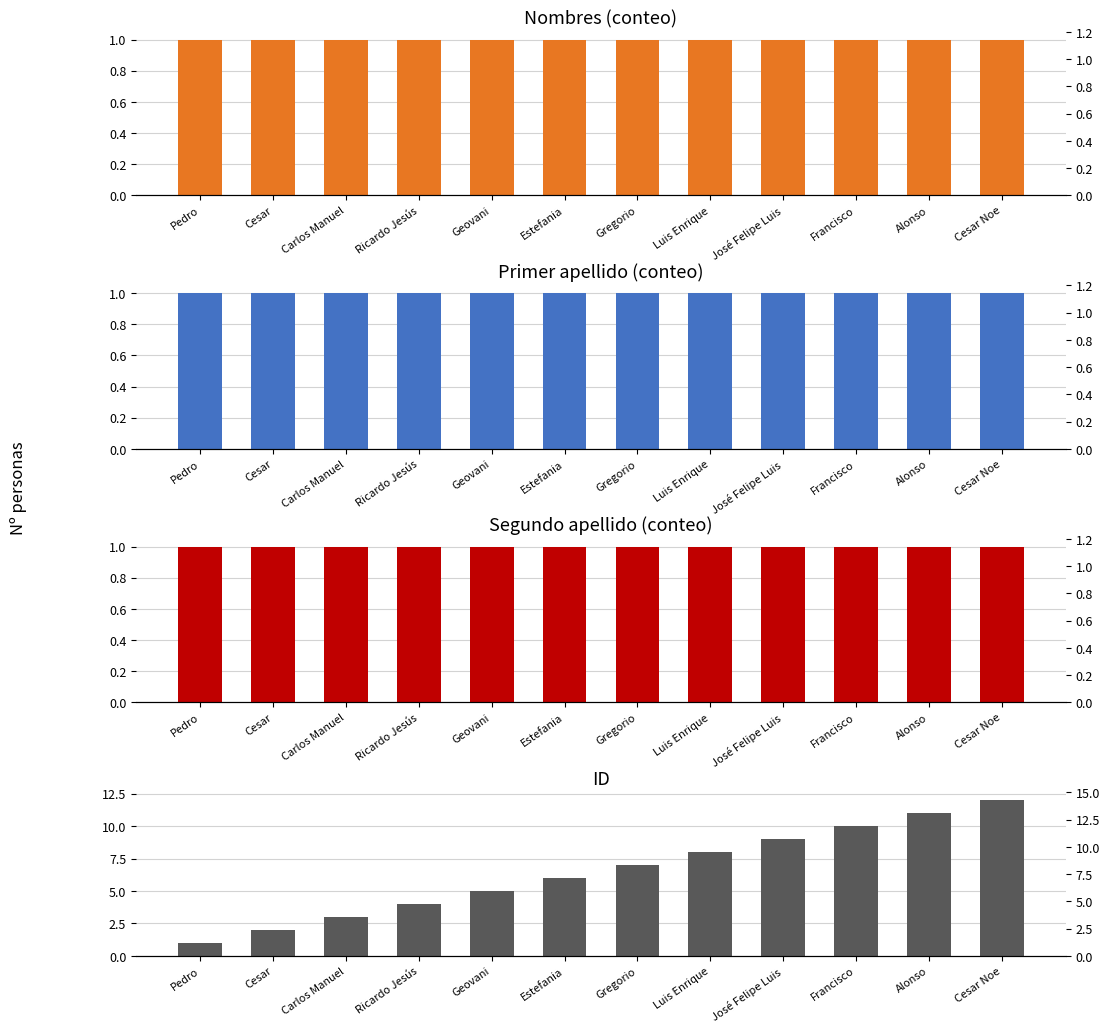

At which label does Nombres (conteo) reach its minimum?

Pedro